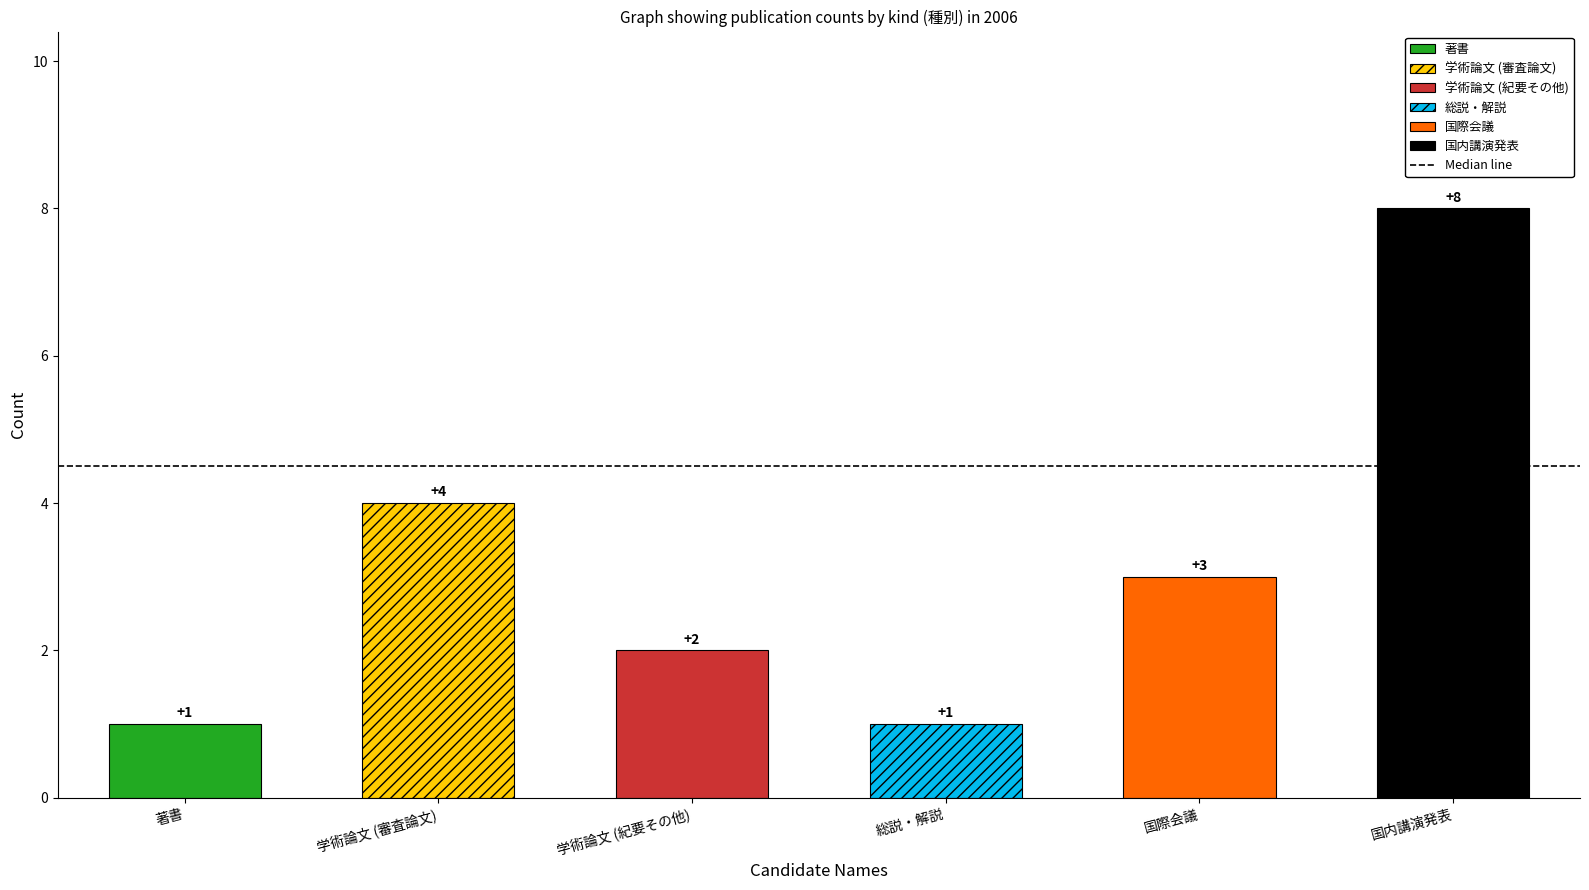

What is the label of the 3rd bar from the right?

総説・解説